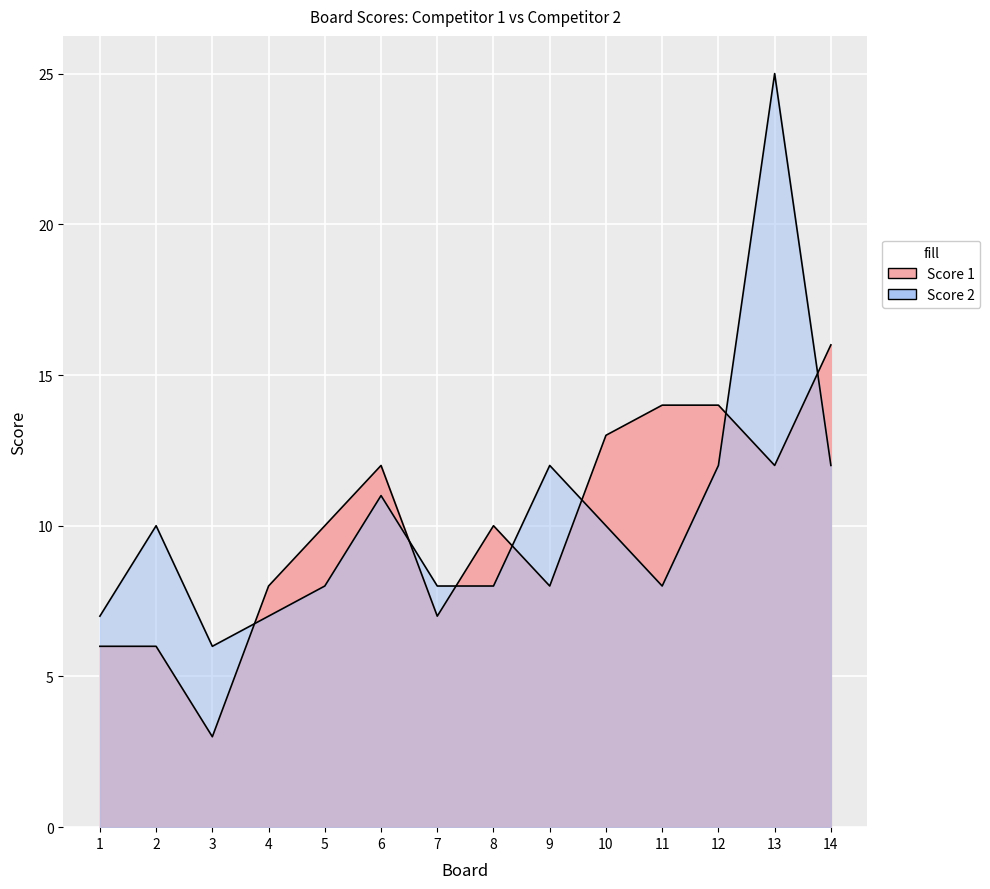

Rank the categories by Score 1 value from lowest to highest.

3, 1, 2, 7, 4, 9, 5, 8, 6, 13, 10, 11, 12, 14